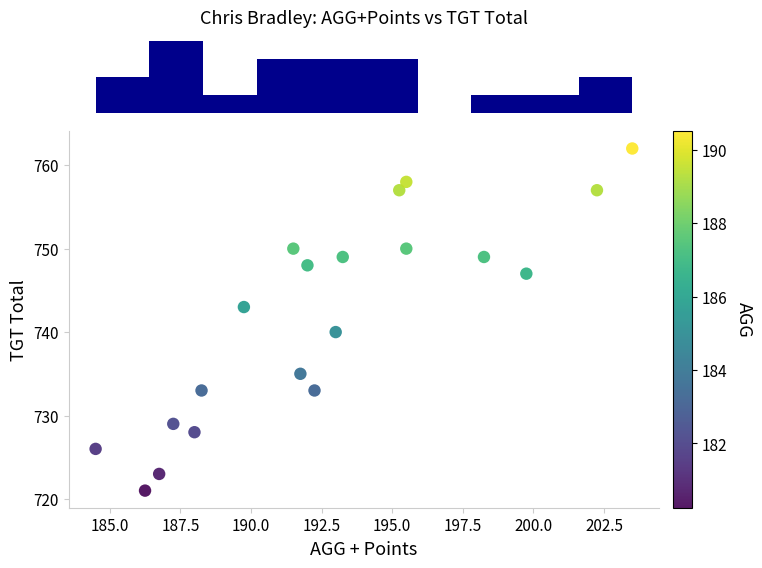

What Y value in the scatter plot is closest to 741?

740.0